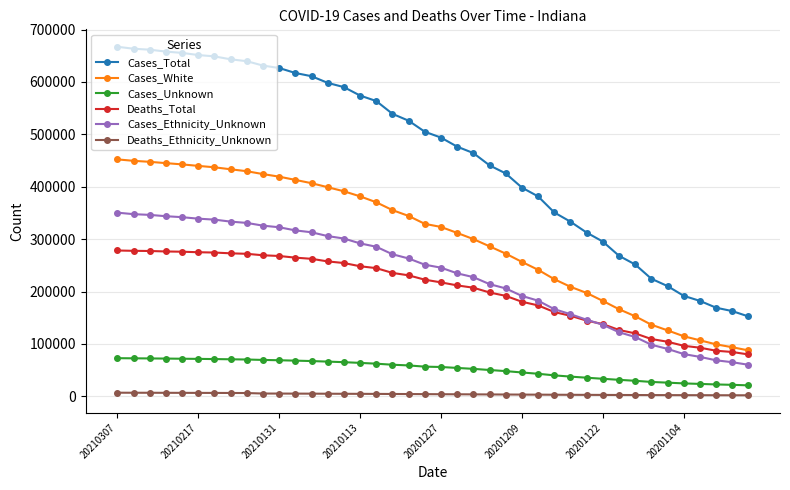

True or false: Deaths_Ethnicity_Unknown and Cases_Ethnicity_Unknown cross at least once.

False